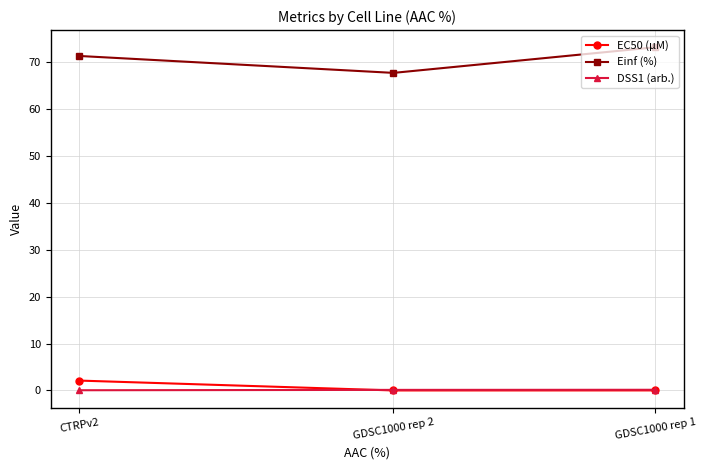

Count the DSS1 (arb.) values in the range 0 to 1.

3